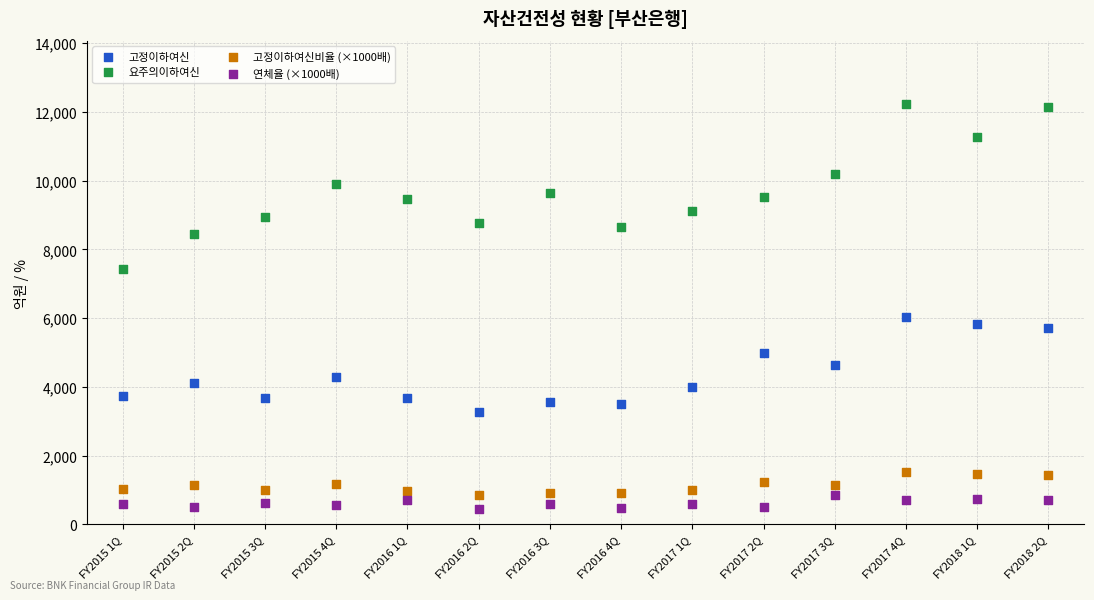

Which series contains the lowest Y value?

연체율 (×1000배)